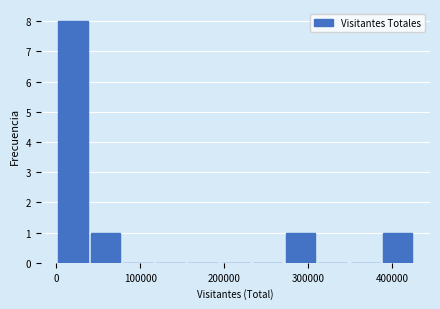

Around what value on the x-axis is the tallest bar? Give the approximate position of its centre, as read against the axis.

20000